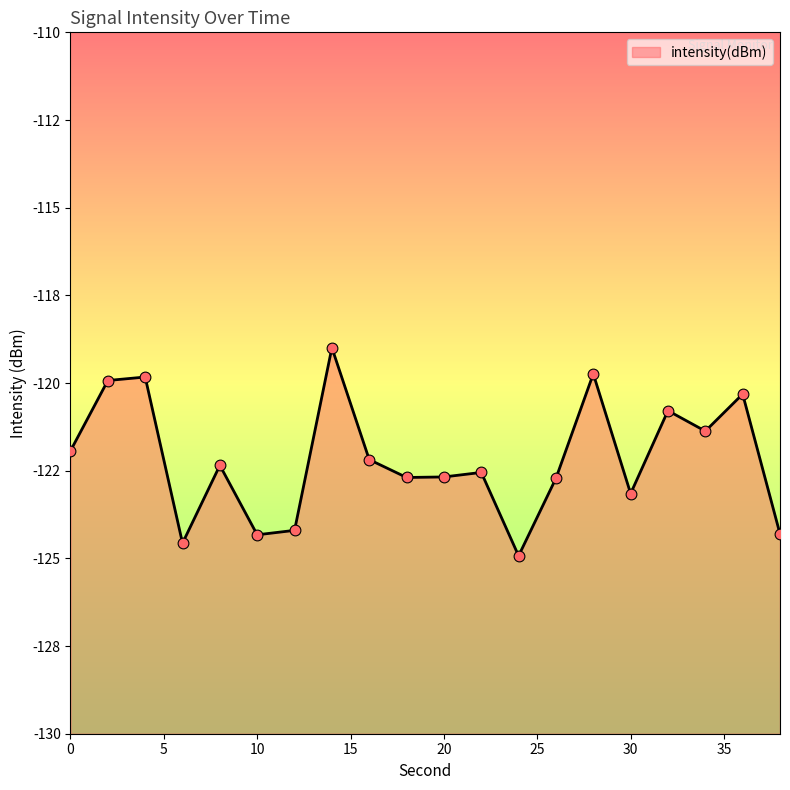

Which has a higher value, 20 or 6?

20